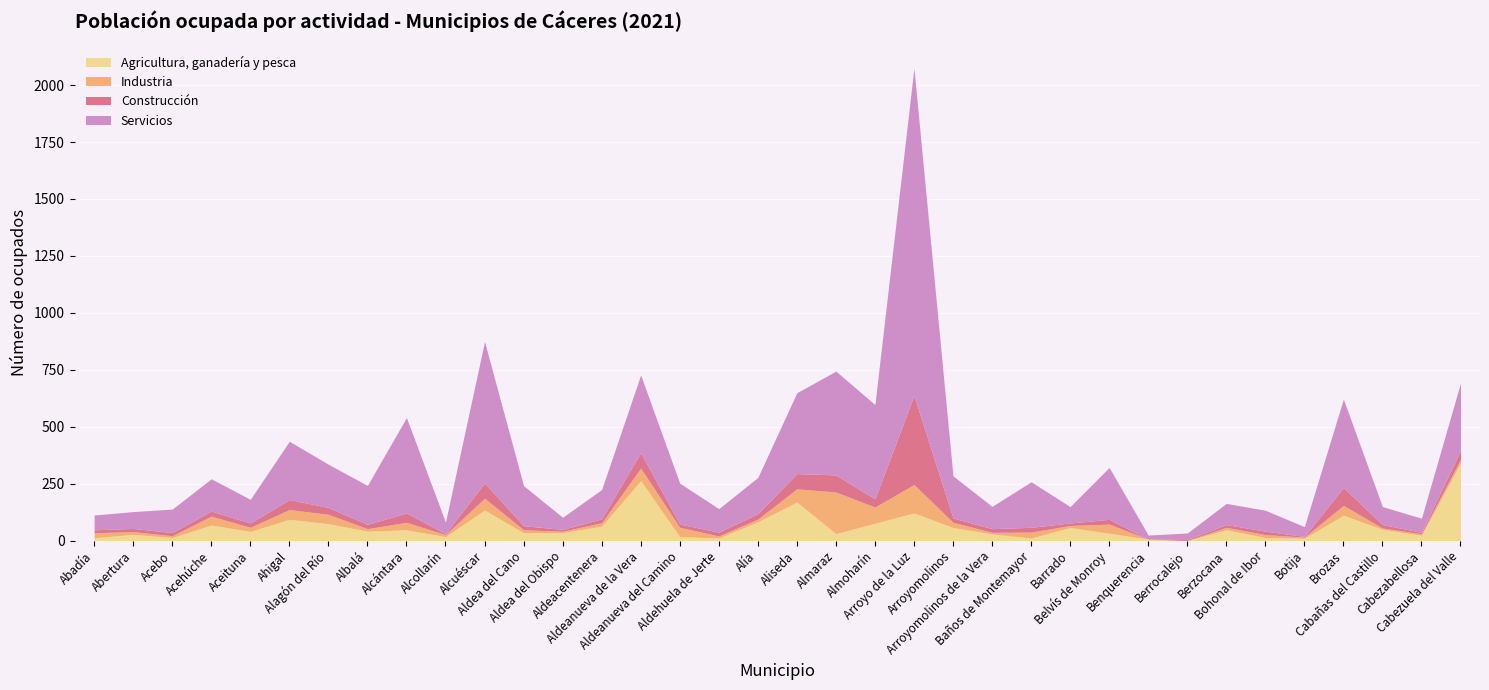

What is the average value of the Agricultura, ganadería y pesca series?

63